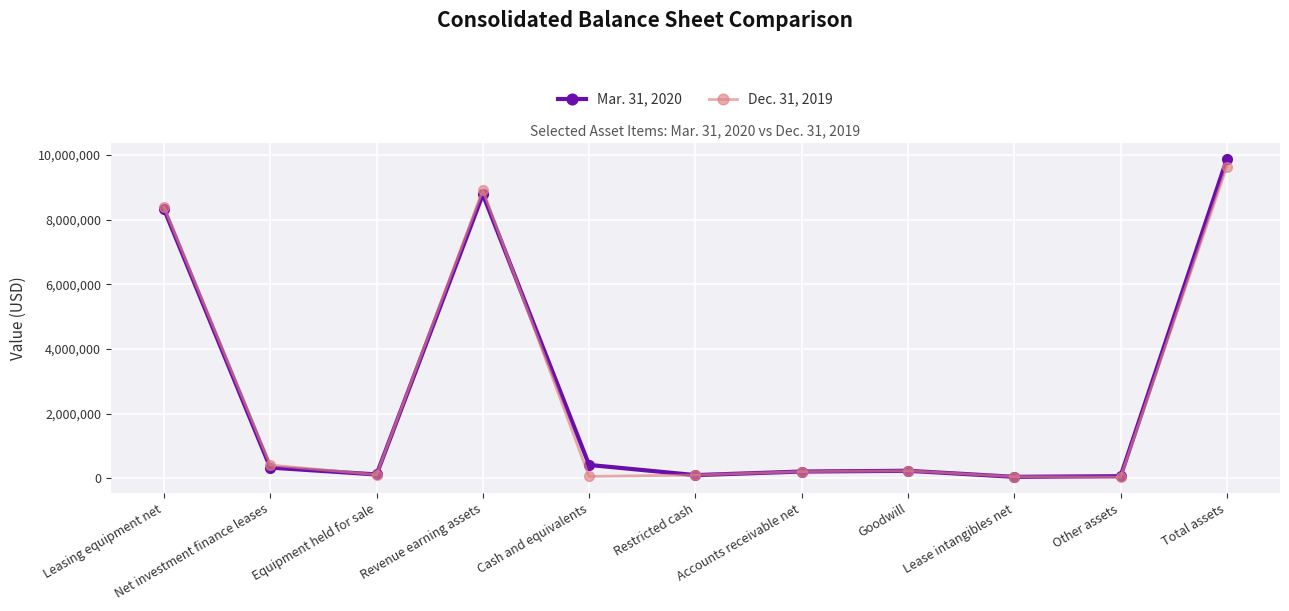

True or false: Mar. 31, 2020 has more than 1 points higher than both neighbors.

True